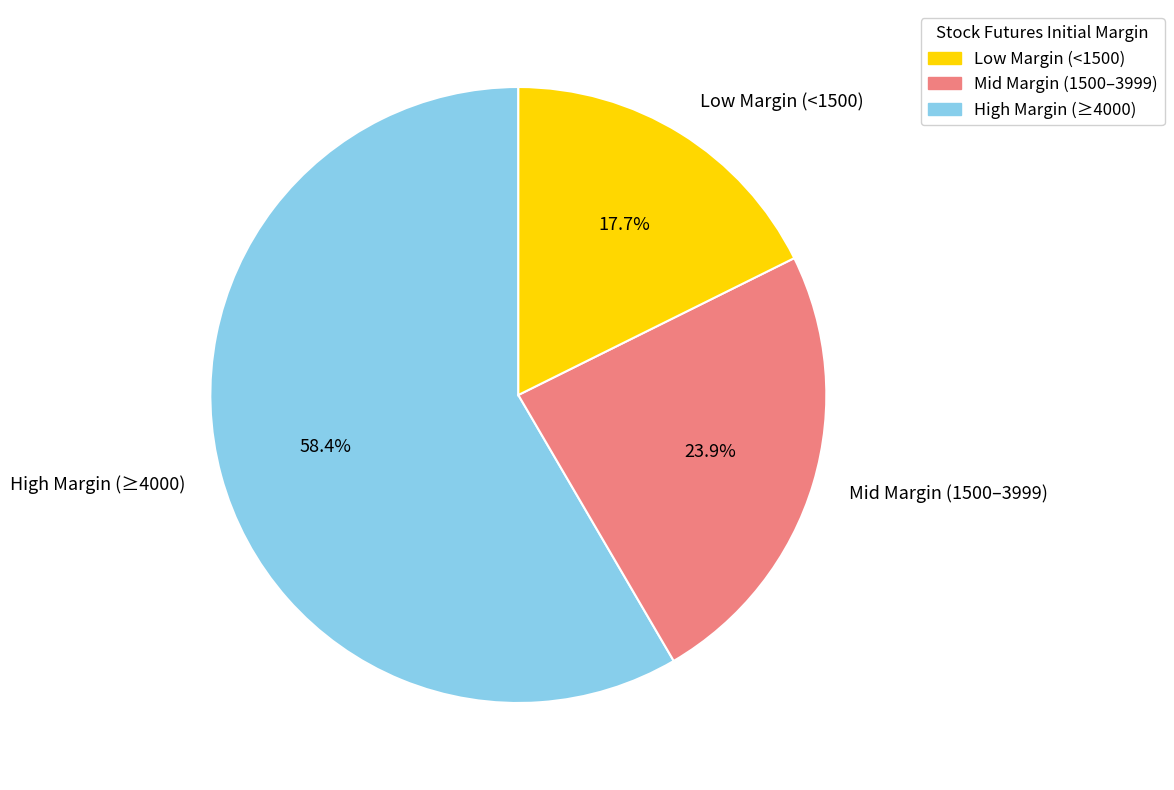

Which category has the biggest portion of the pie?

High Margin (≥4000)